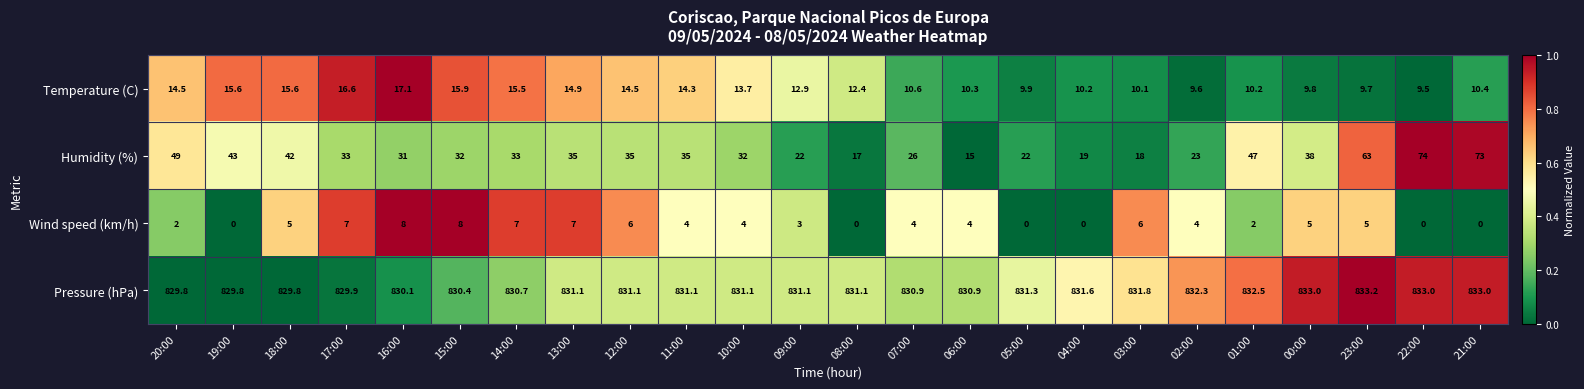

At which category is the sum across all series the highest?

22:00